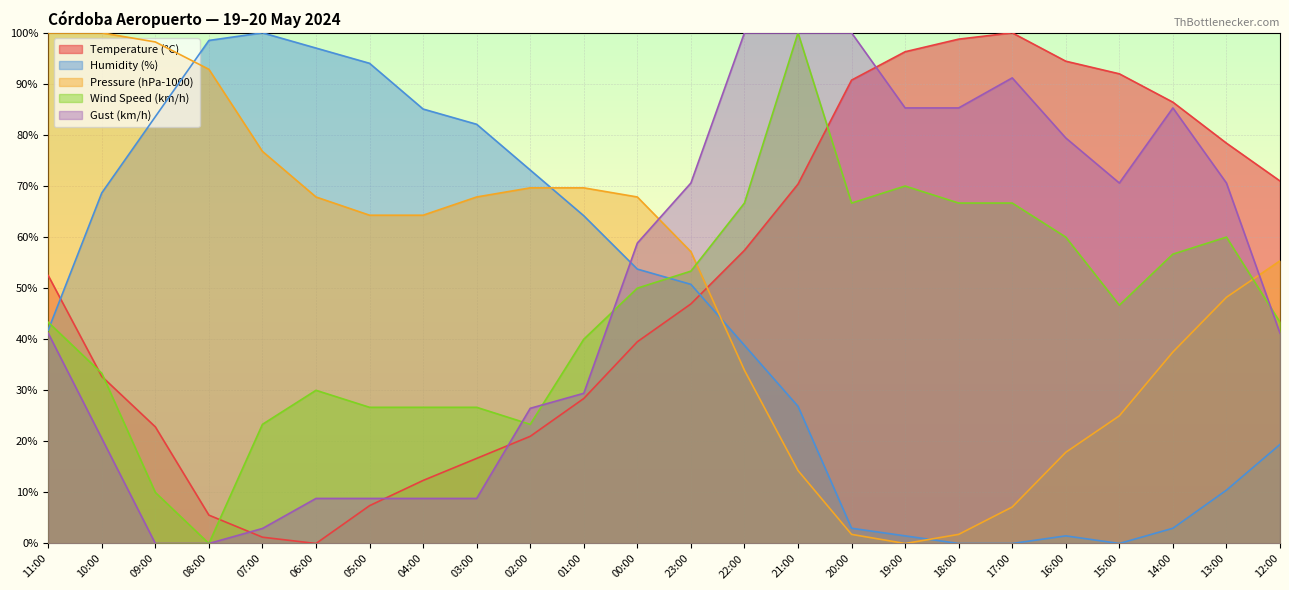

What is the average value of the Humidity (%) series?

45.7